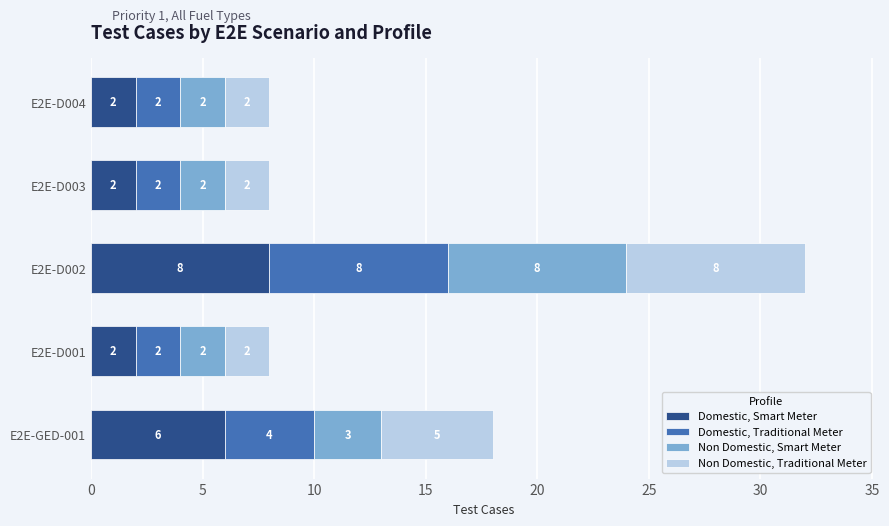

Which category has the highest value in the Domestic, Smart Meter series?

E2E-D002